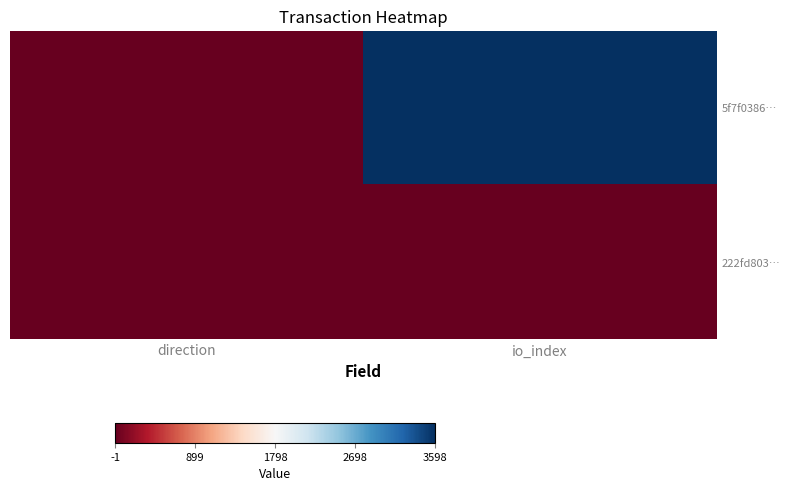

Which has a higher value, io_index or direction?

io_index